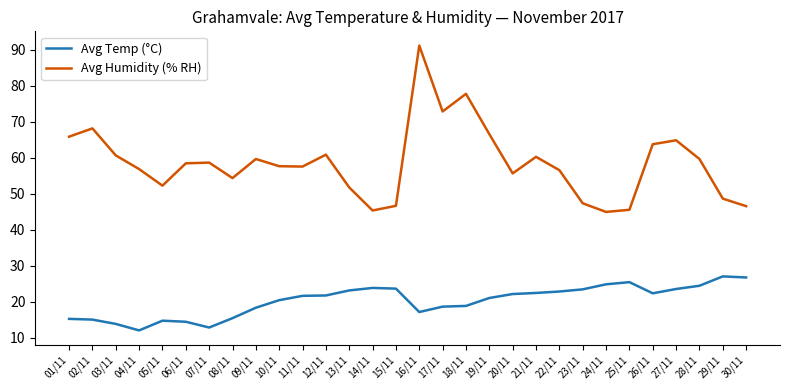

At how many categories does at least one series exceed 22?

30